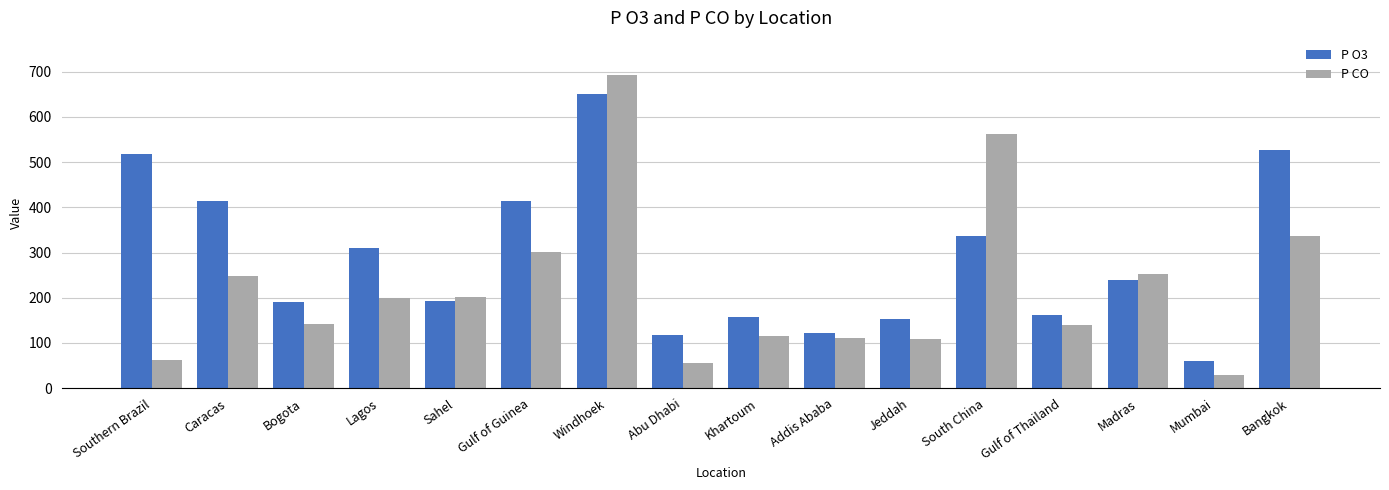

List the series in order of their peak value, highest first.

P CO, P O3